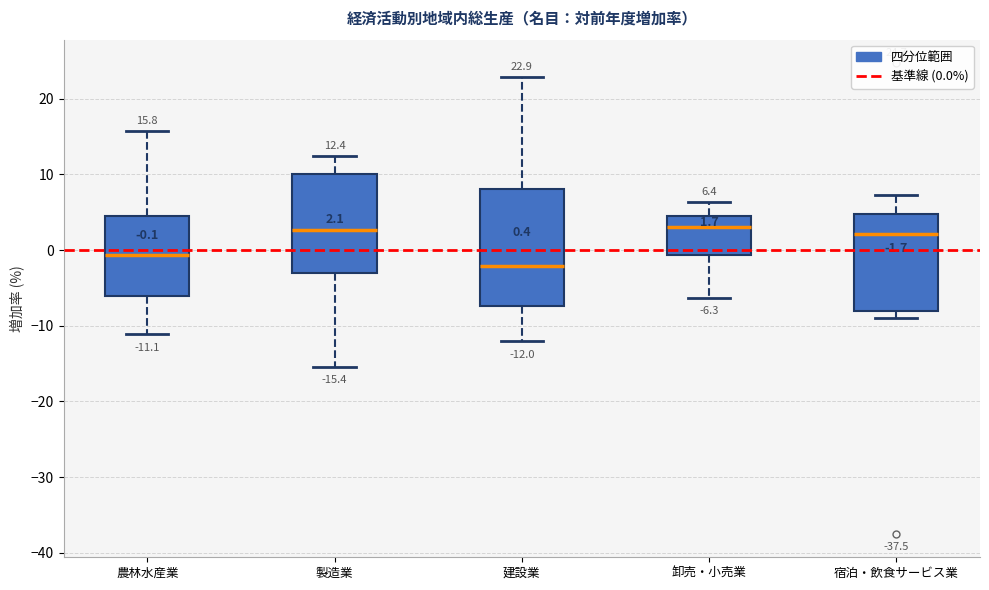

Comparing the boxes themselves (not the whiskers), which one is the tallest?

建設業